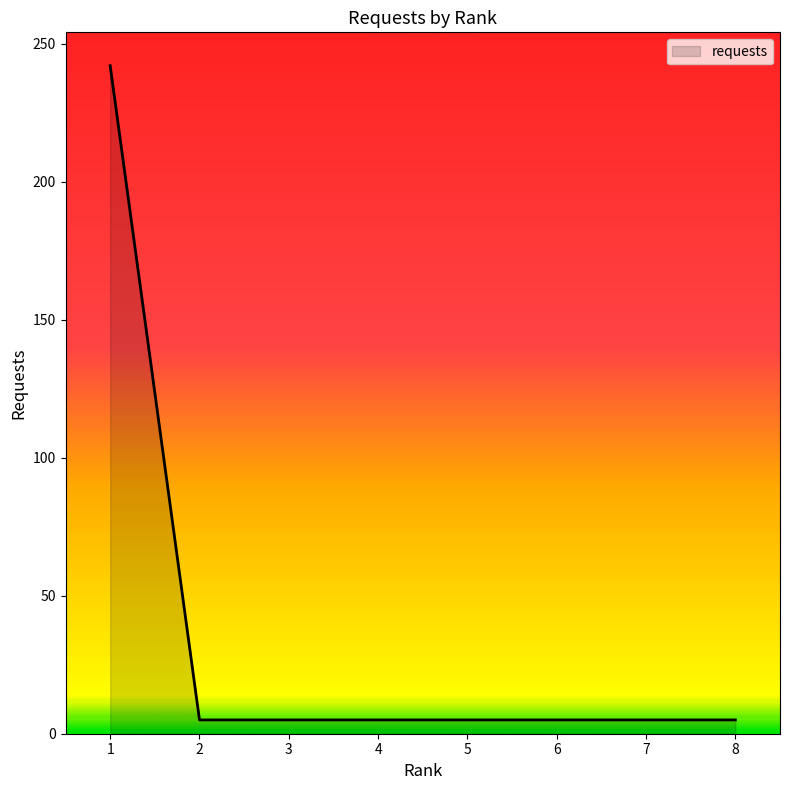

What is the ratio of the value at 4 to the value at 6?

1.0